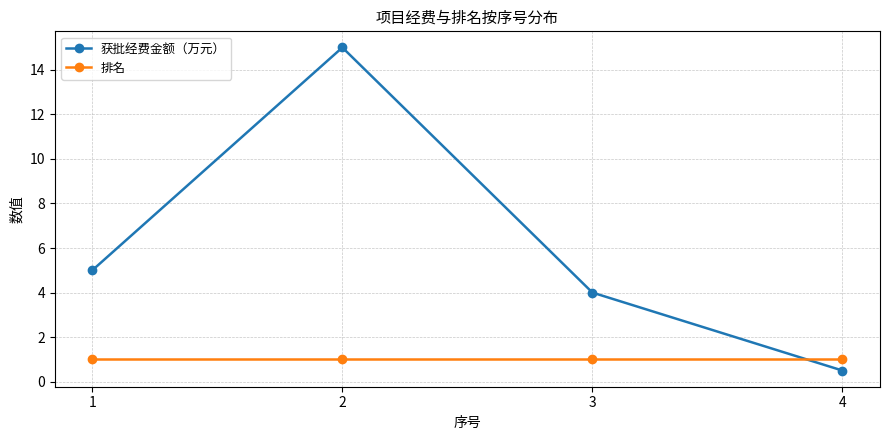

Rank the series by their maximum value, from lowest to highest.

排名, 获批经费金额（万元）